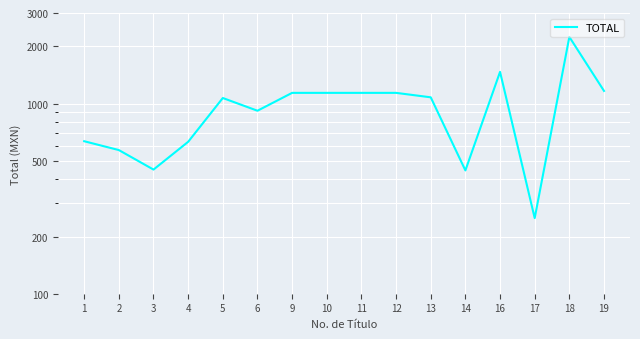

Is it true that the value at 13 is 1917.6?

False